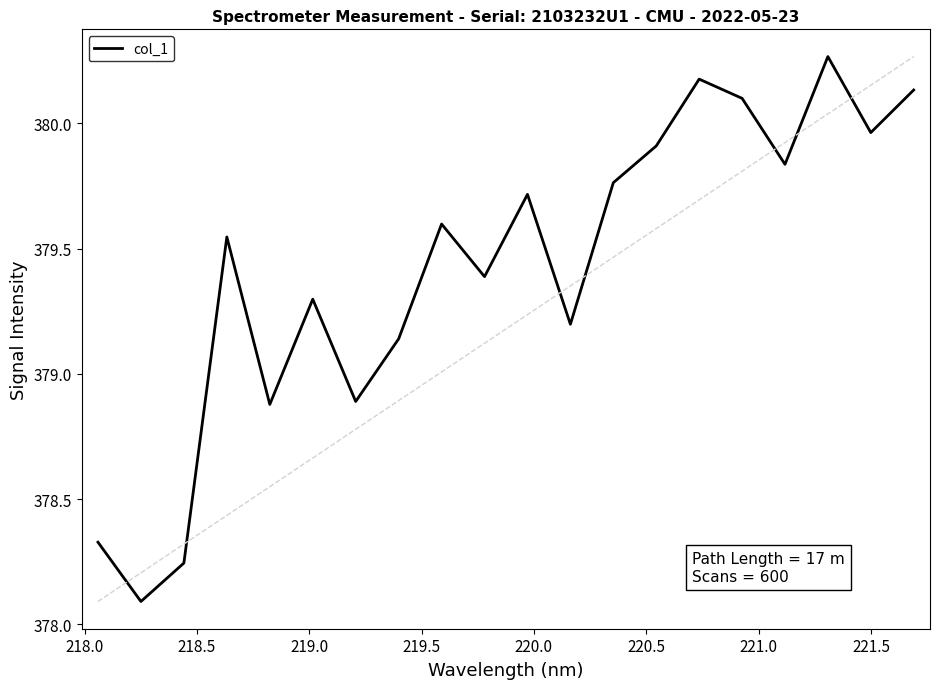

What is the minimum value for col_1?

378.1